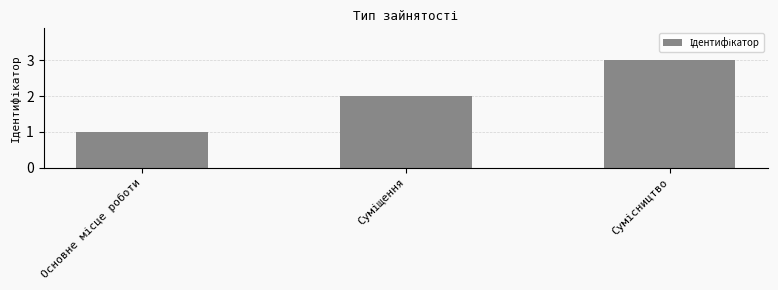

How many data points are less than 2?

1